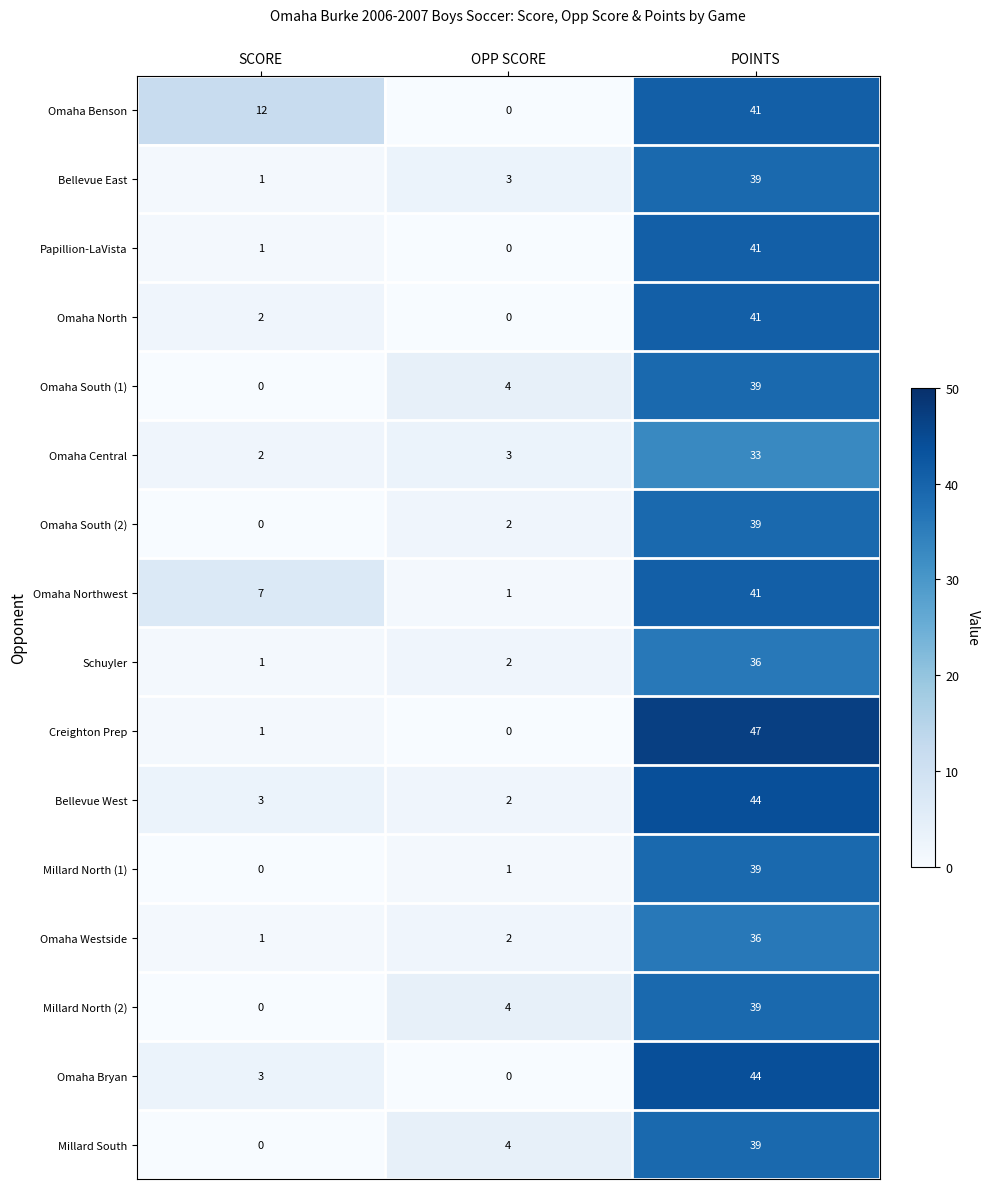

Rank the categories by Millard North (1) value from highest to lowest.

POINTS, OPP SCORE, SCORE